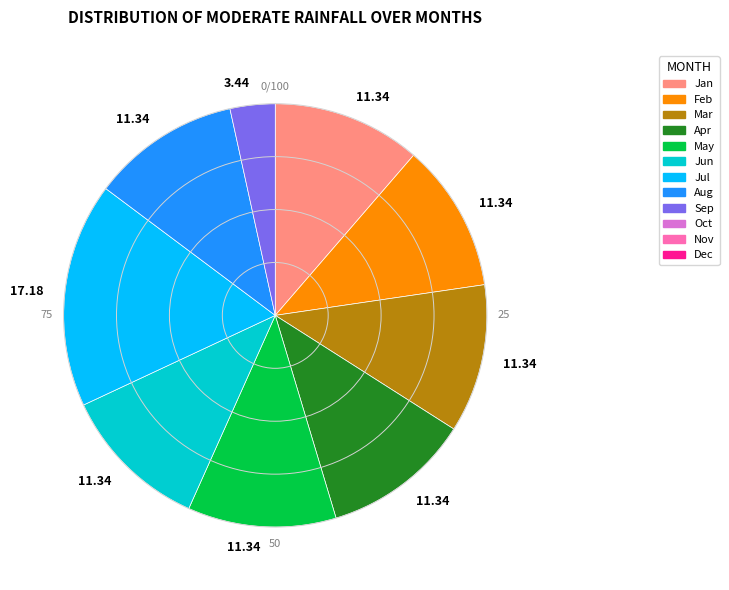

How many slices are in this pie chart?

9